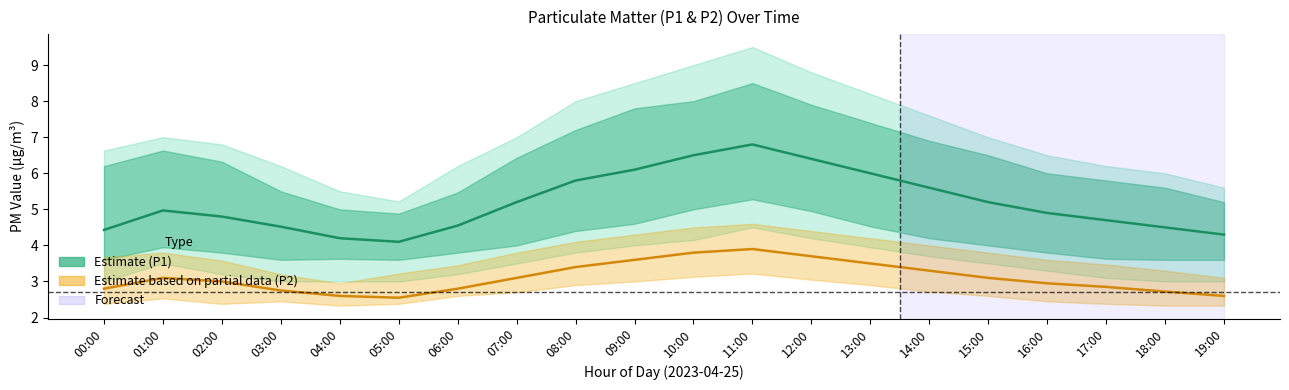

True or false: P1 (Estimate) and P2 (Estimate based on partial data) cross at least once.

False